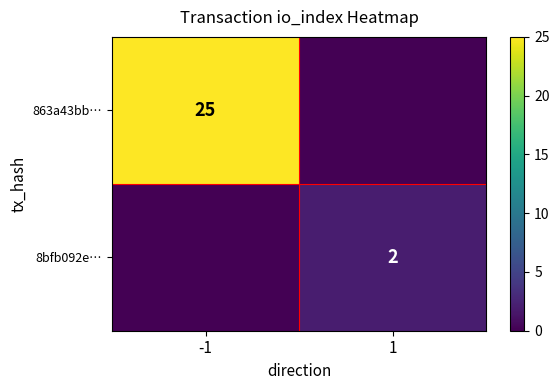

What is the difference between the highest and lowest values at 1?

2